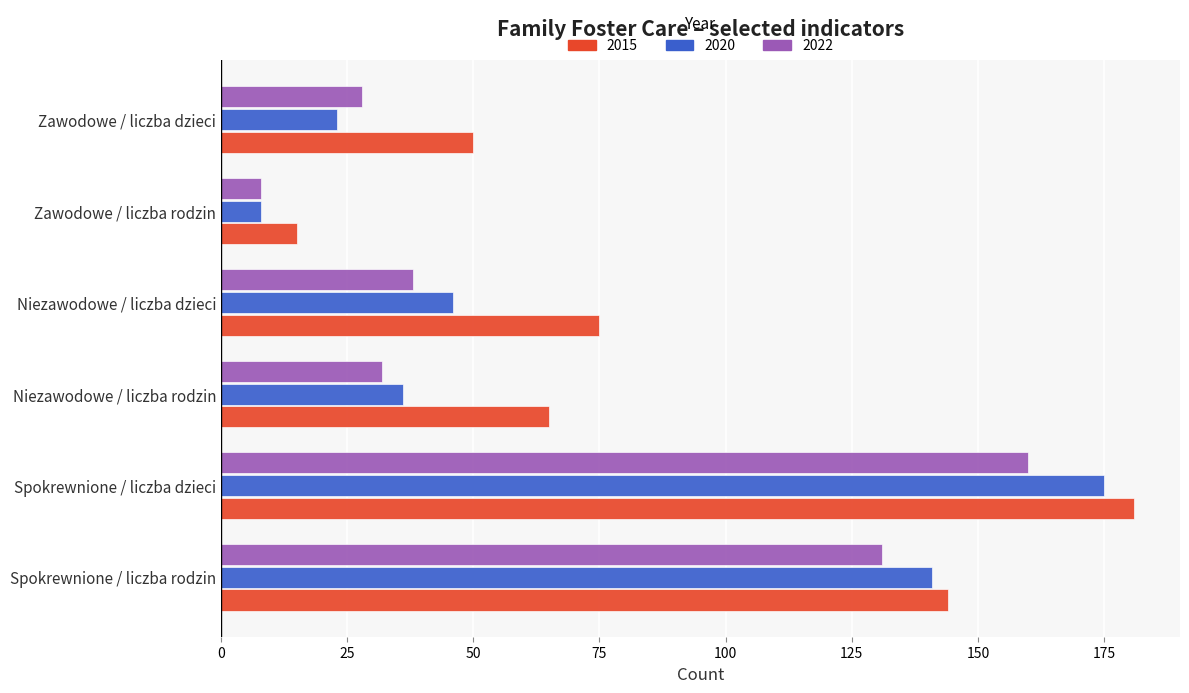

The 2015 series shows 51 at Niezawodowe / liczba dzieci. True or false?

False